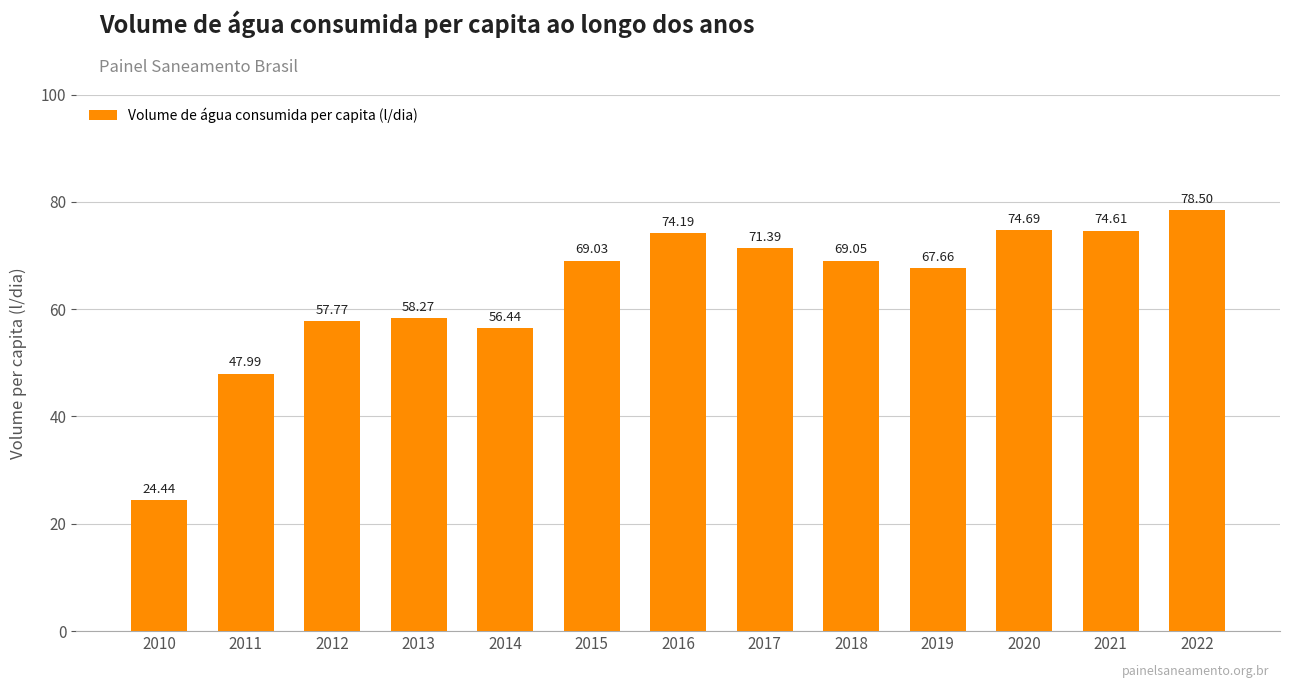

How many bars are there in total?

13